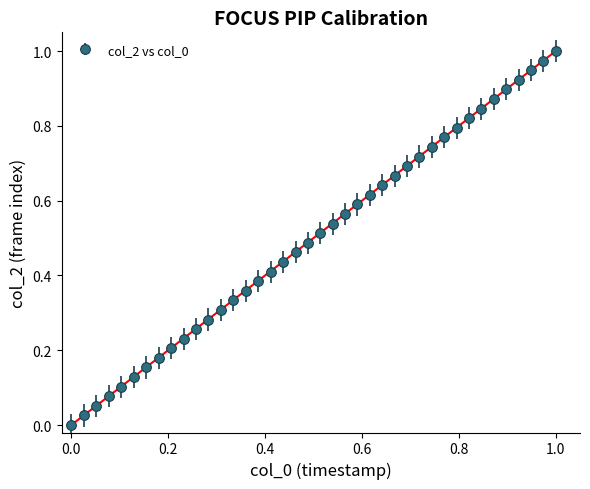

True or false: there are more than 0 points higher than both neighbors.

False